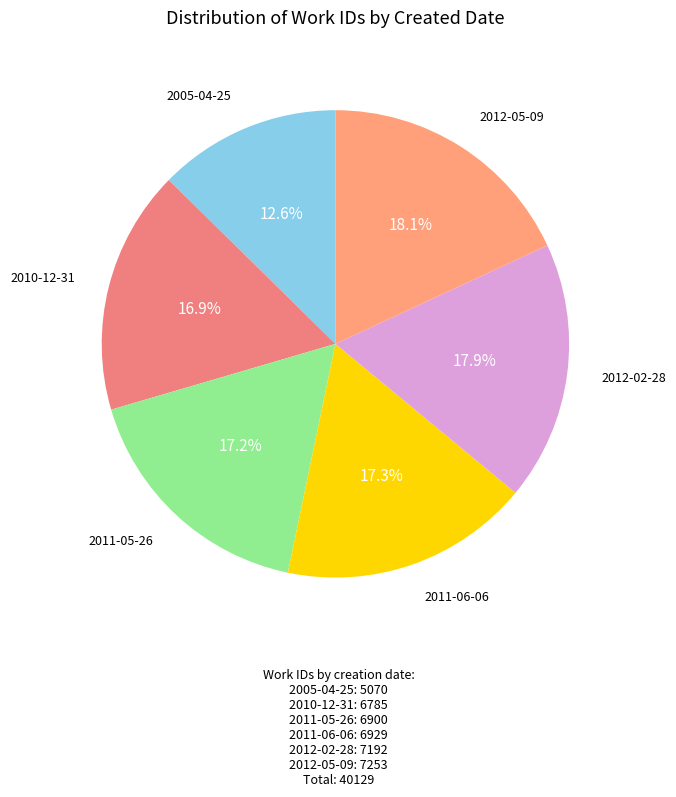

Is there a majority slice in this chart?

No